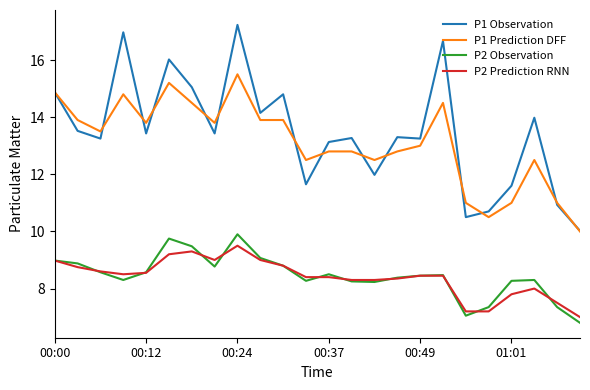

Which series has the largest range (max minus min)?

P1 Observation